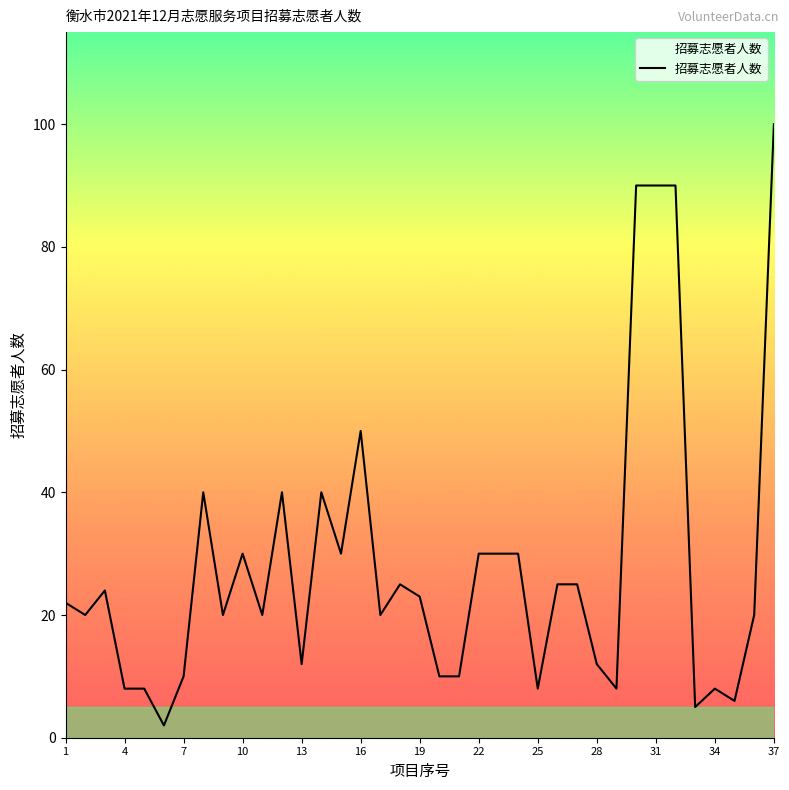

What is the maximum value shown in the chart?

100